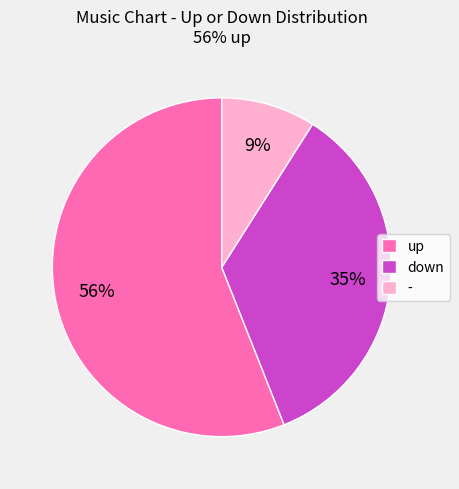

Is the sum of up and down greater than half?

Yes